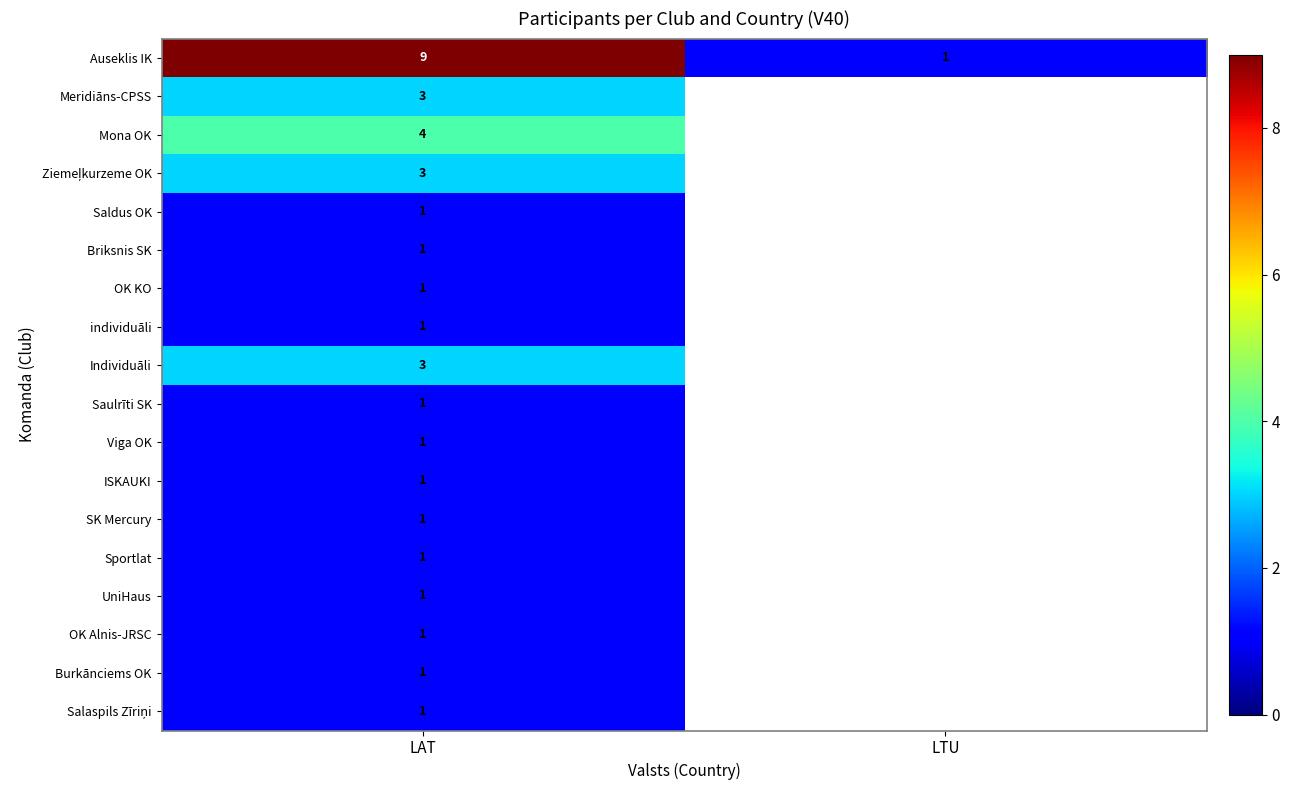

True or false: Burkānciems OK has a value of 2 at LAT.

False